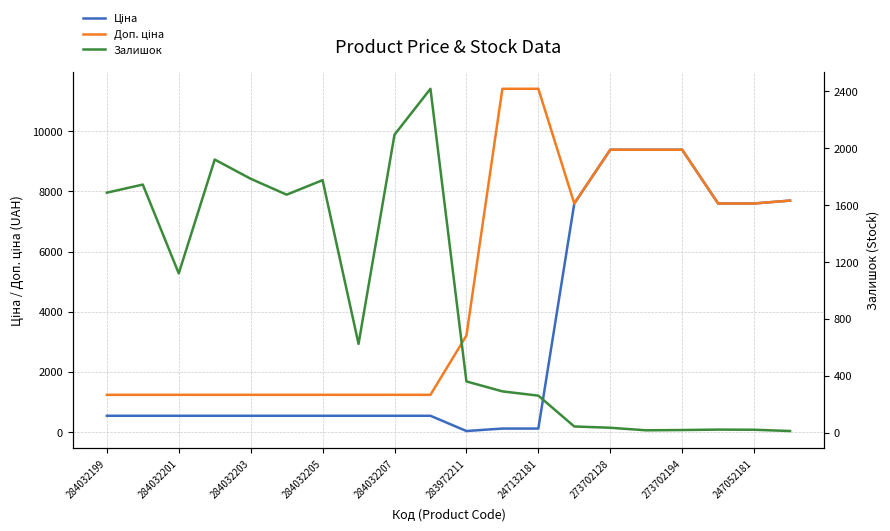

The Залишок series shows 377.3 at 11. True or false?

False